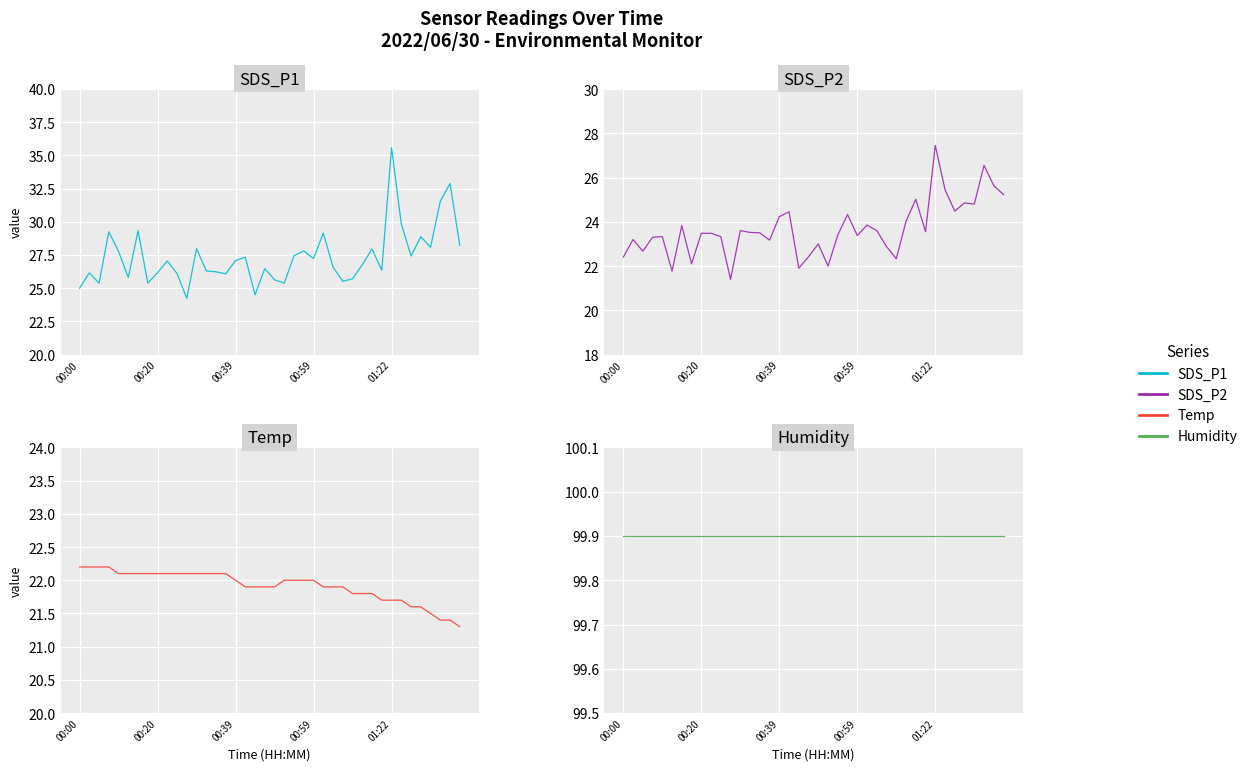

The Temp series shows 22.0 at 23. True or false?

True